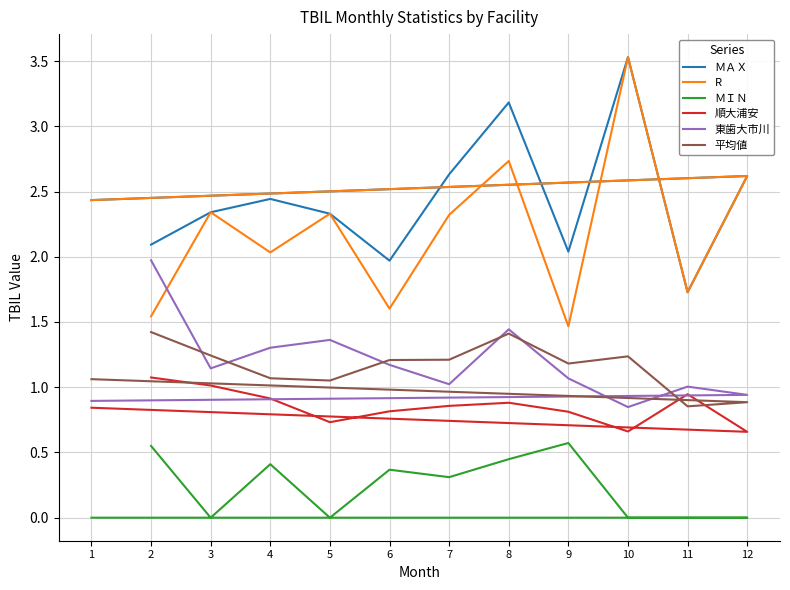

The ＭＩＮ series shows 0.8 at 2. True or false?

False